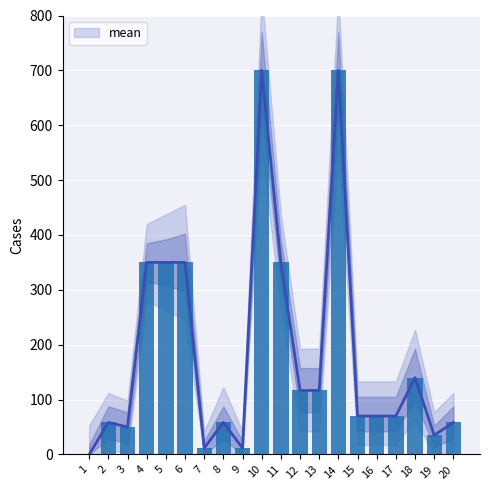

Which label corresponds to the largest value in the chart?

10